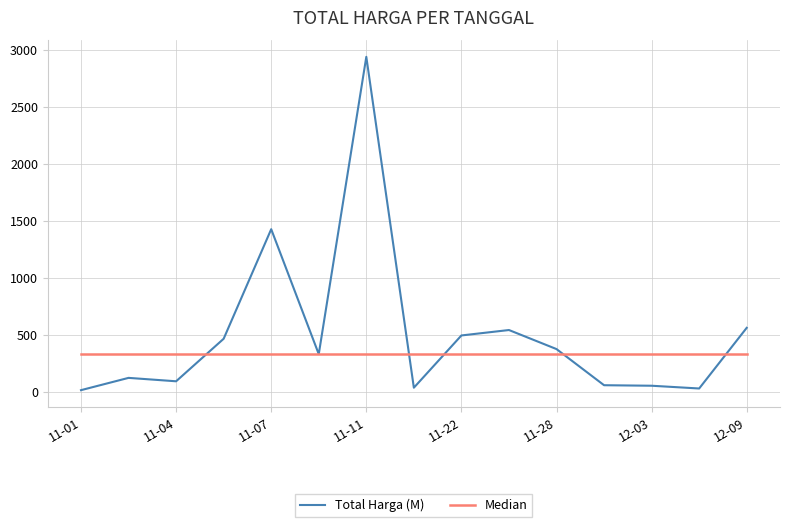

In Total Harga (M), how many points are lower than both neighbors (excluding endpoints)?

4